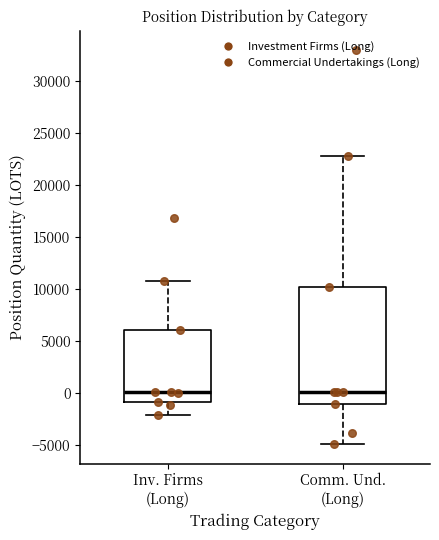

Where does the median line of the box for Comm. Und. (Long) sit on the y-axis? The values are not printed on the chart, so give them approximately, as read against the axis.

0